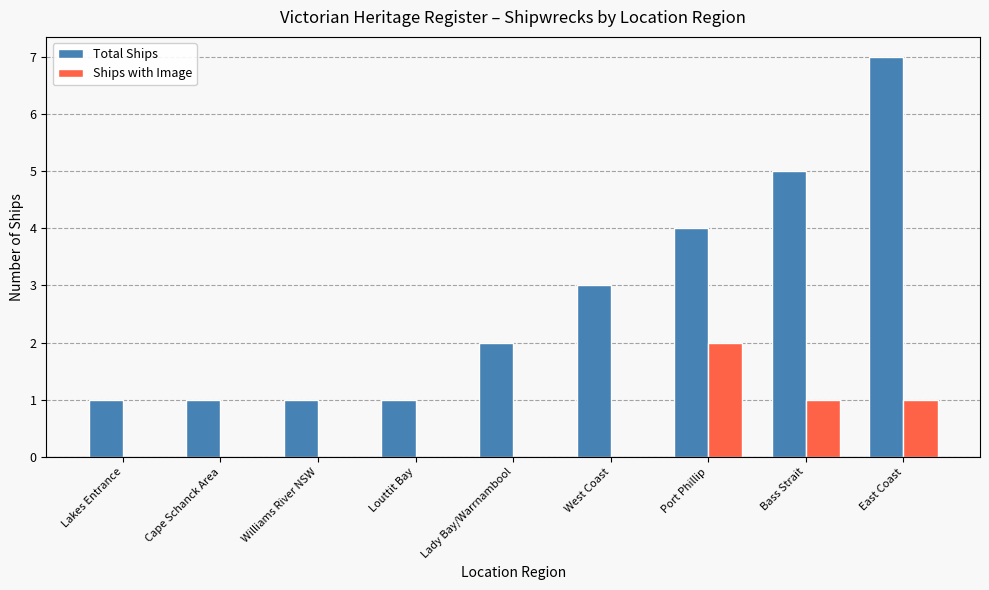

What value does the Ships with Image series have at Bass Strait?

1